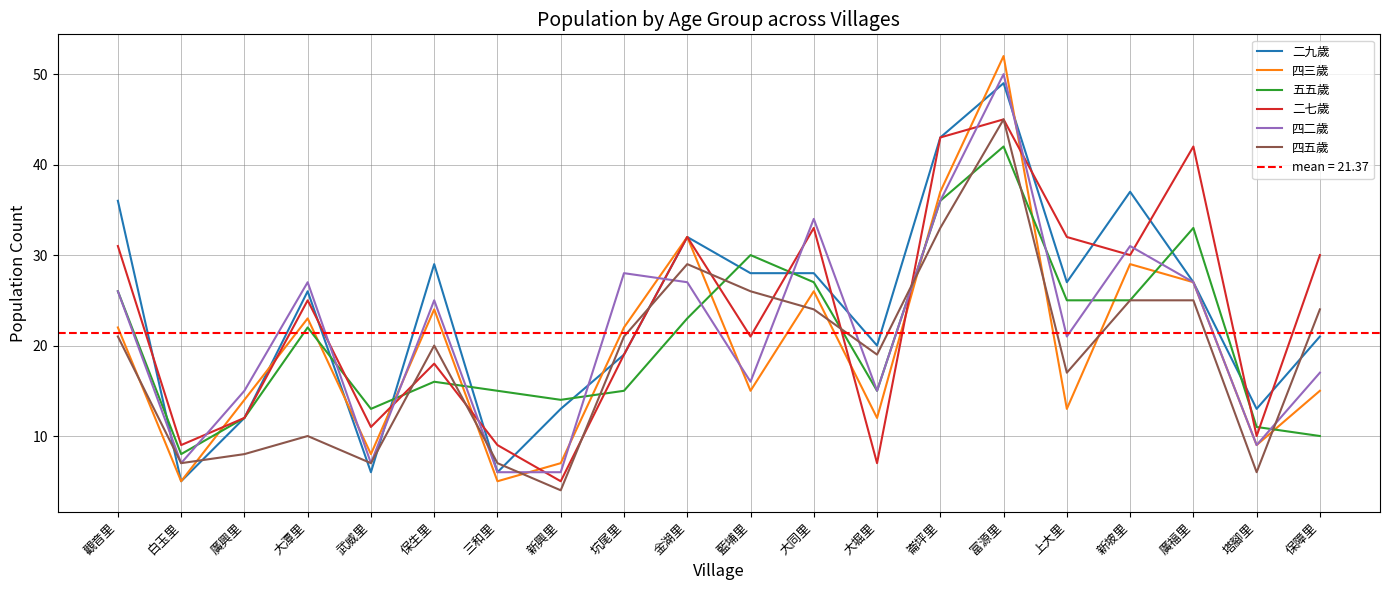

What is the lowest value of the 二九歲 series?

5